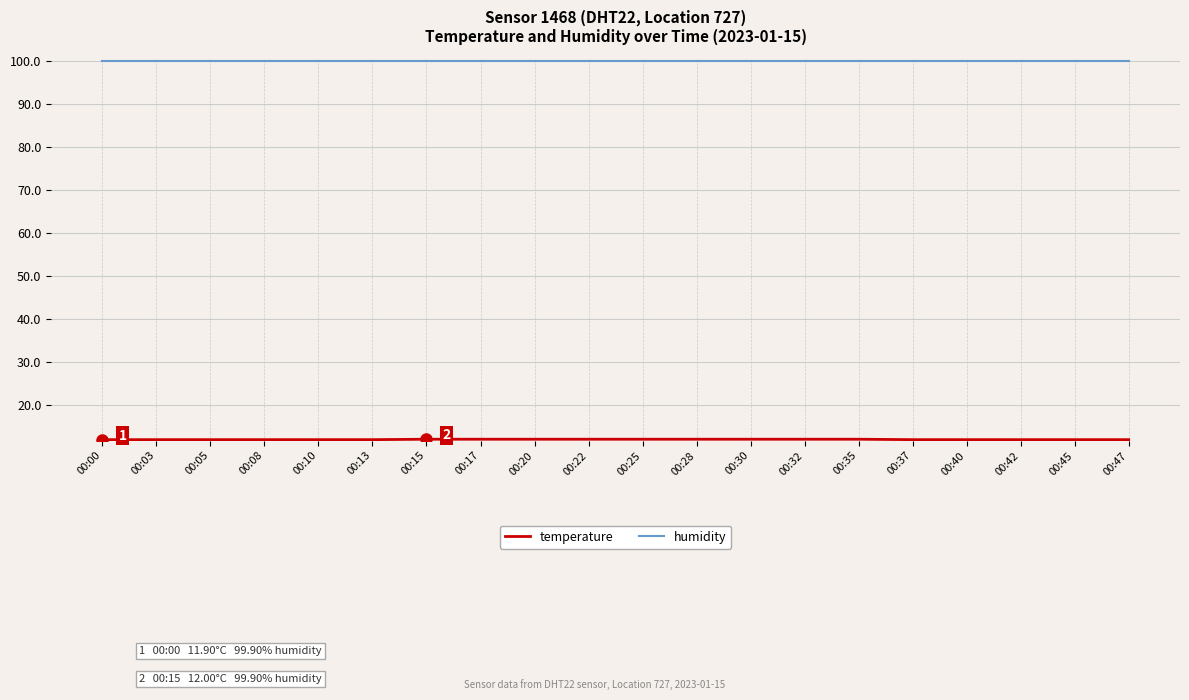

What is the total value across all series at 00:47?

111.8